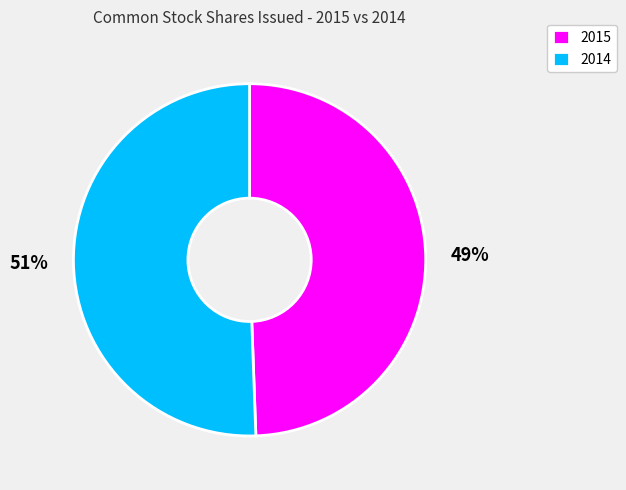

To the nearest percent, what percentage of the pie is 2015?

49%